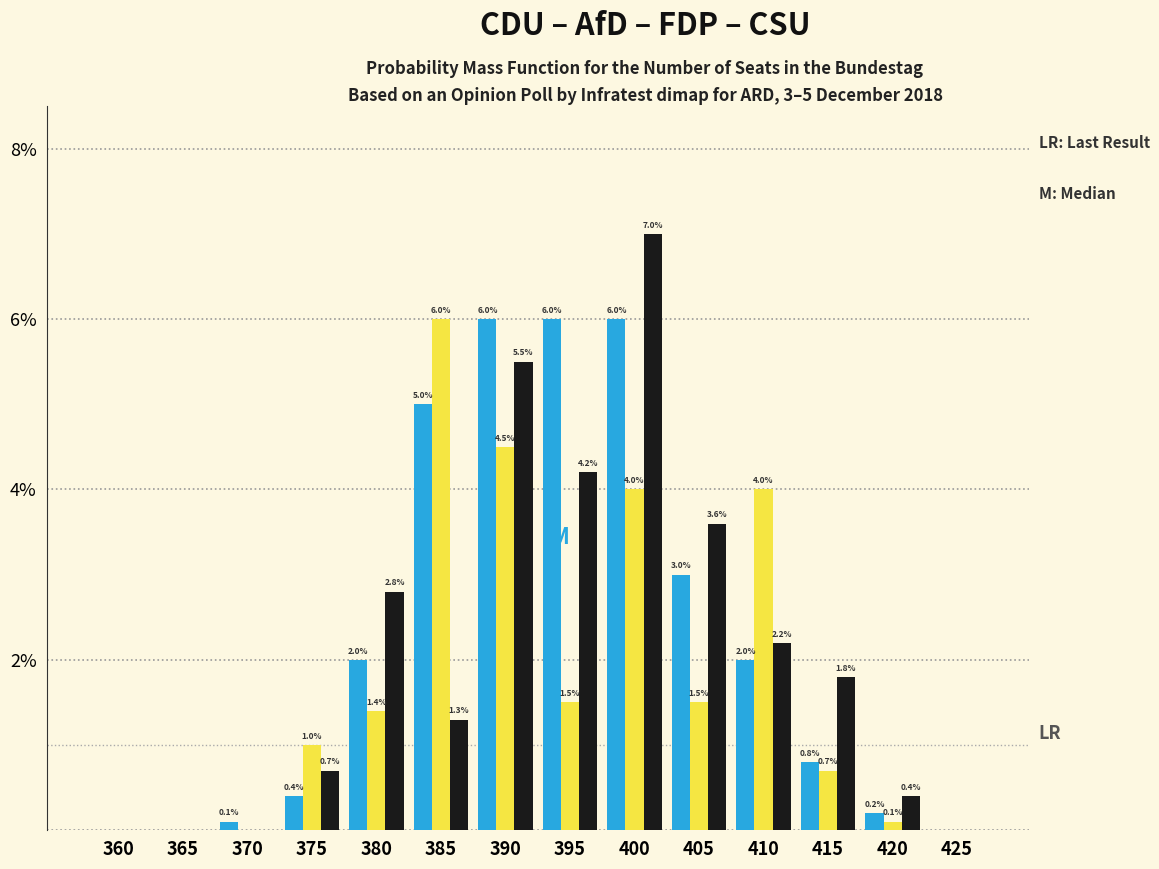

What is the greatest value displayed?

7.0